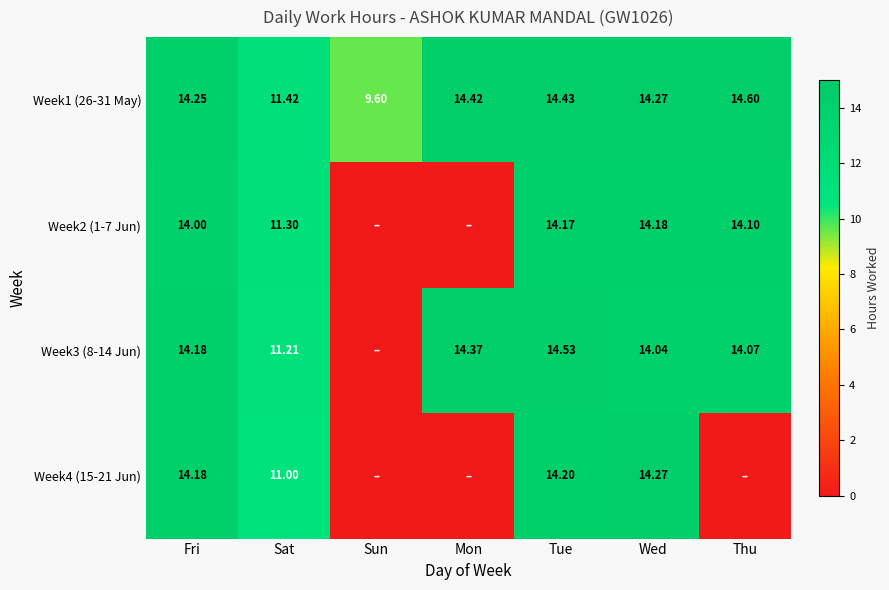

Where is Week4 (15-21 Jun) nearest to the value 7?

Sat